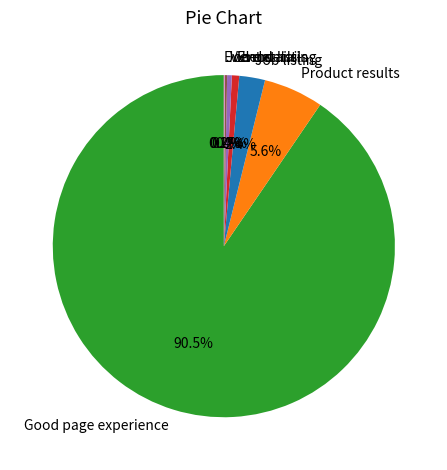

Which category has the biggest portion of the pie?

Good page experience